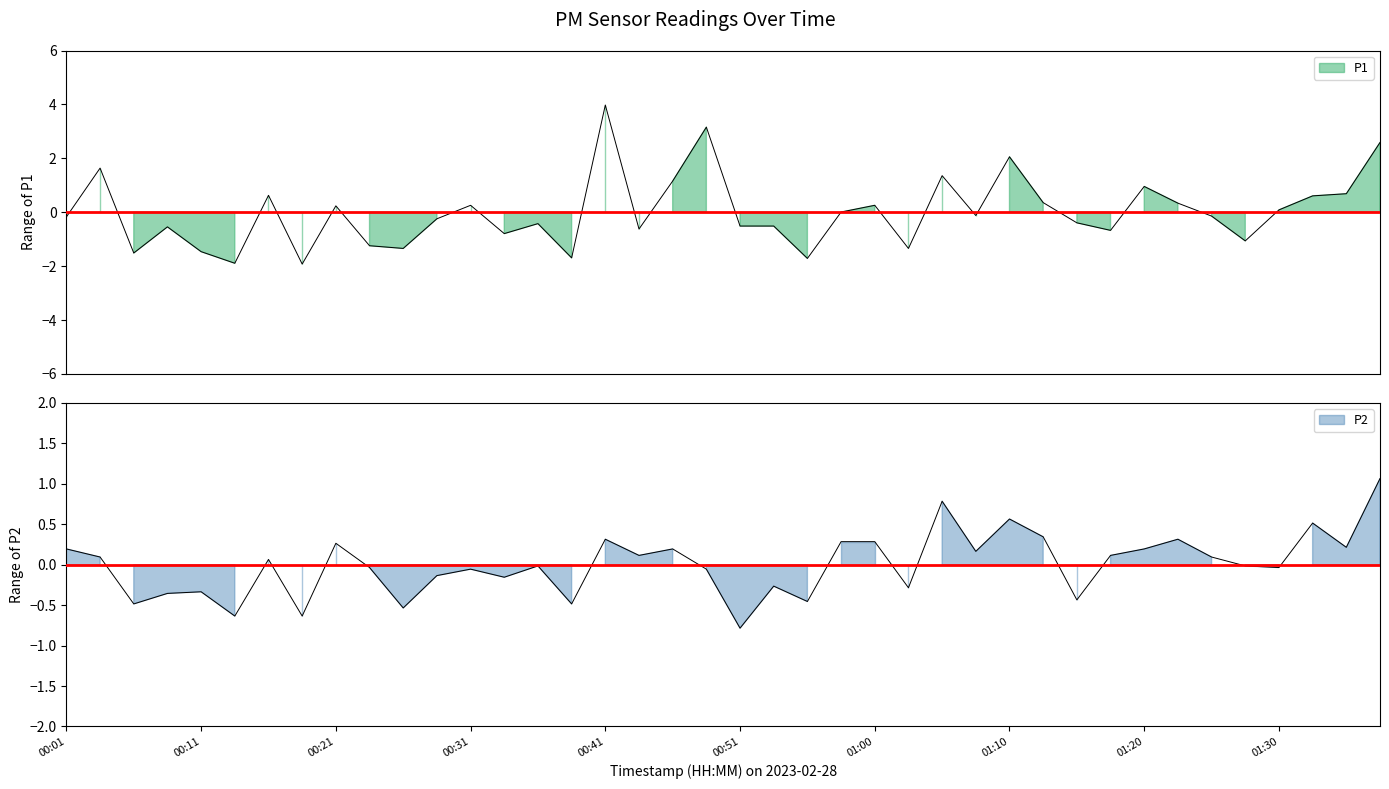

Between 00:01 and 01:33, which series saw the biggest shift?

P1